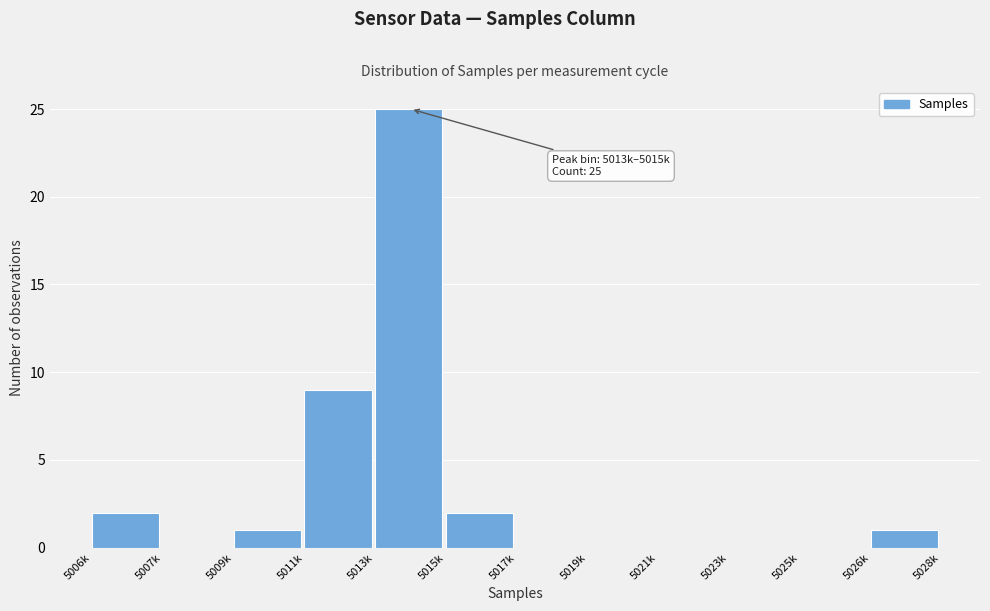

Reading left to right, transcribe all the data shown in this chart.

5006k=2	5007k=0	5009k=1	5011k=9	5013k=25	5015k=2	5017k=0	5019k=0	5021k=0	5023k=0	5025k=0	5026k=1